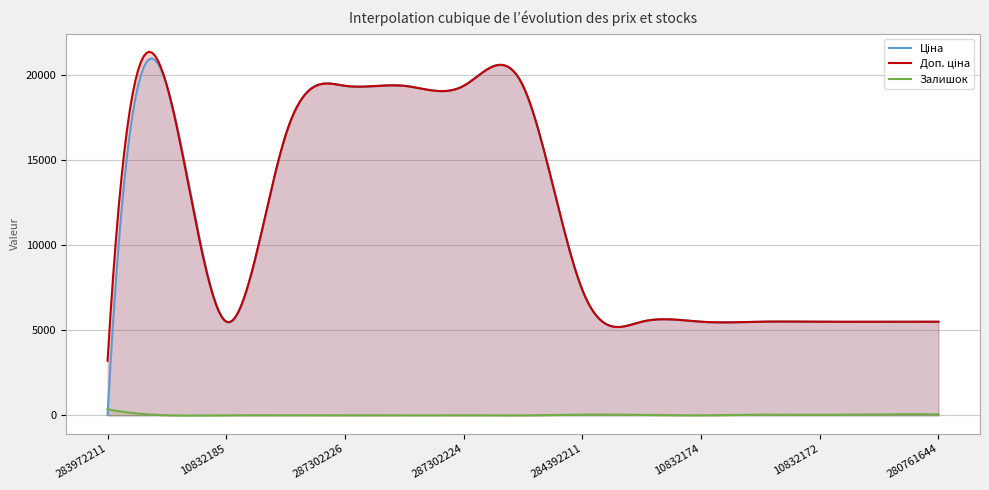

Does the chart have visible grid lines?

Yes